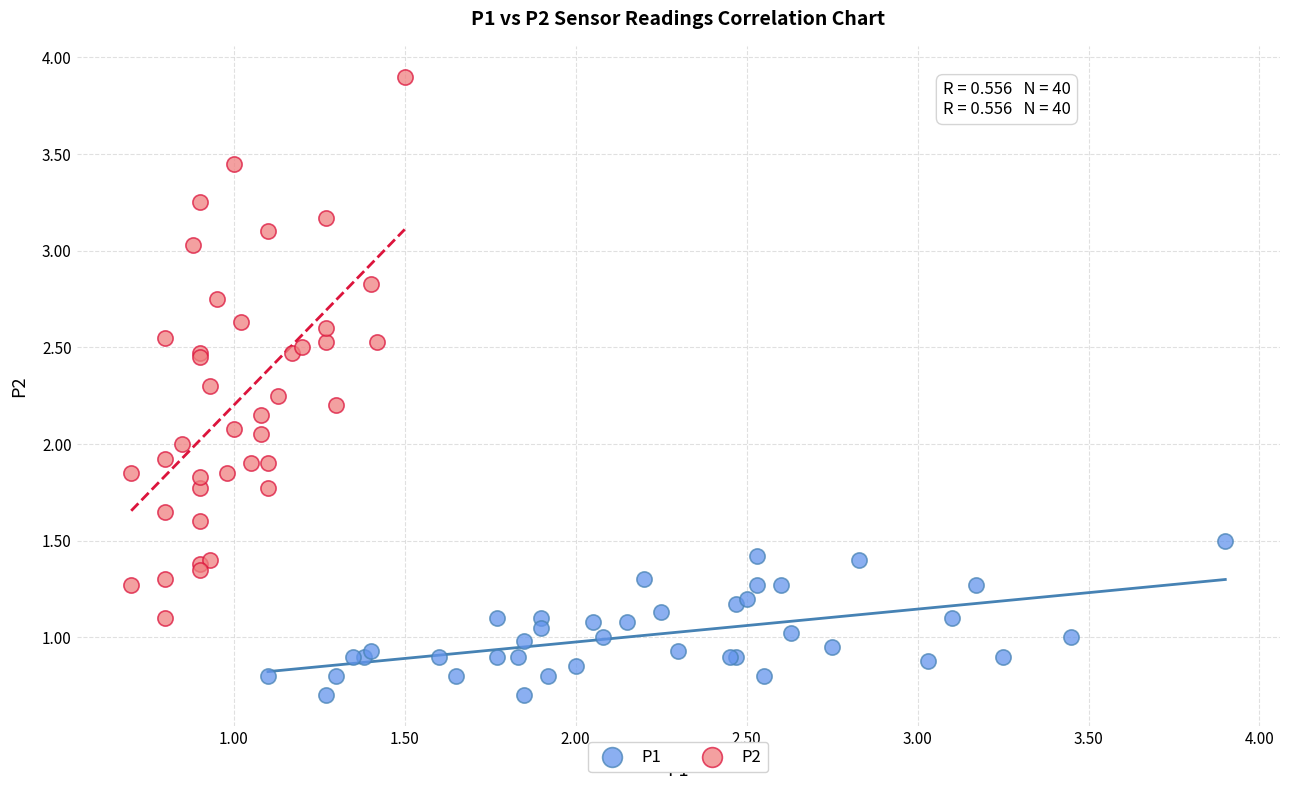

Which series reaches the minimum Y coordinate?

P1